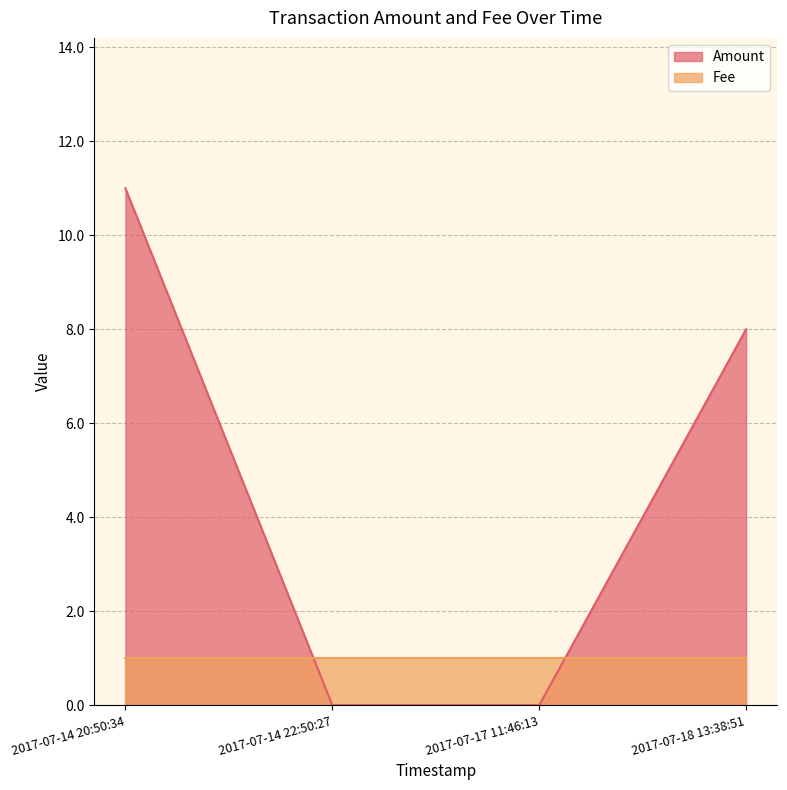

Which series ends up on top after the final intersection of Amount and Fee?

Amount